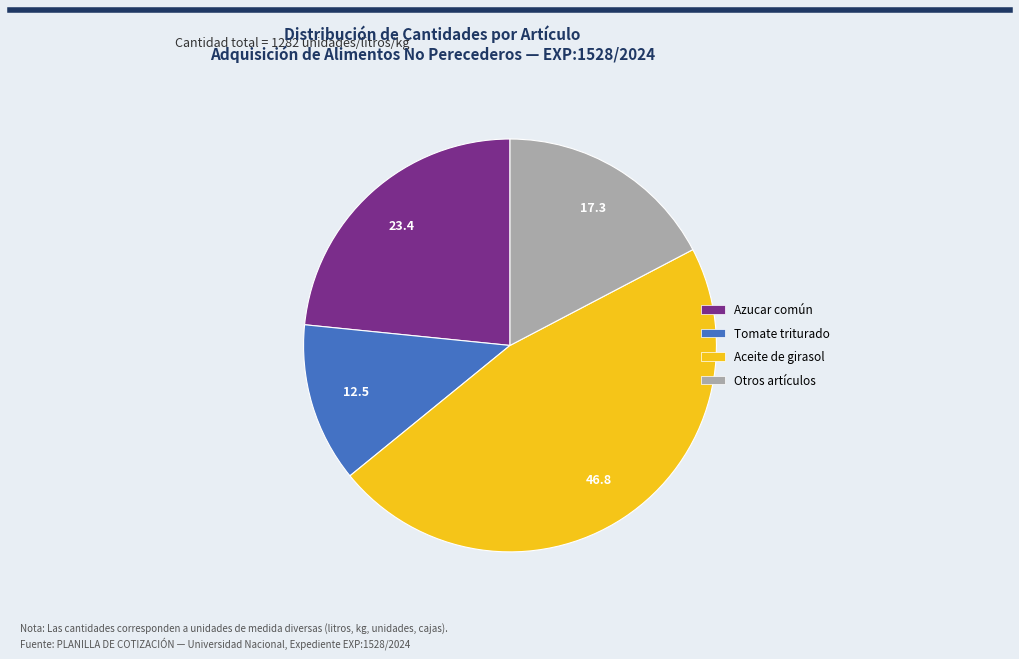

How many slices are in this pie chart?

4